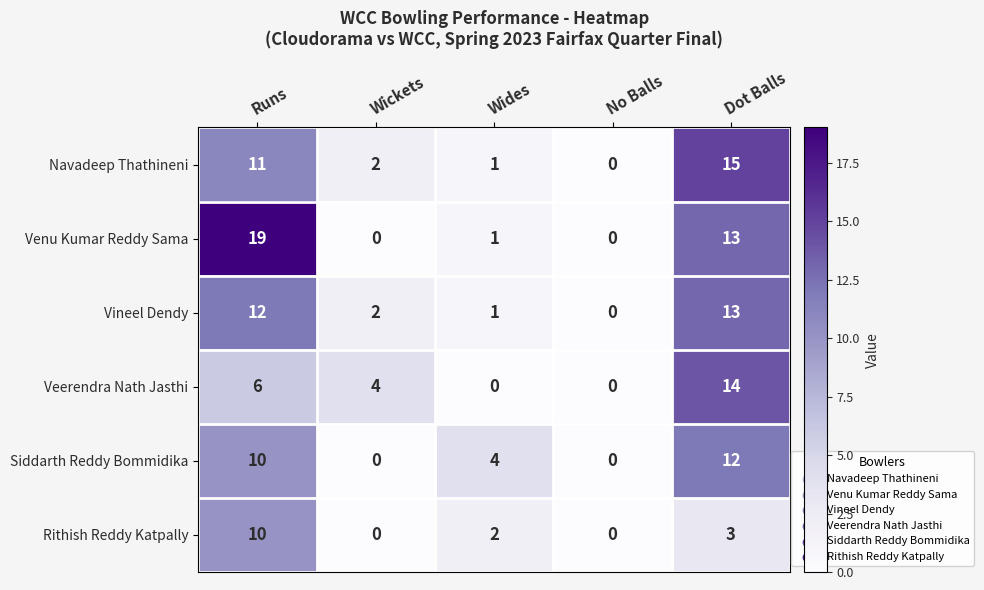

Reading left to right, extract all data points from this chart.

Navadeep Thathineni: 11	2	1	0	15
Venu Kumar Reddy Sama: 19	0	1	0	13
Vineel Dendy: 12	2	1	0	13
Veerendra Nath Jasthi: 6	4	0	0	14
Siddarth Reddy Bommidika: 10	0	4	0	12
Rithish Reddy Katpally: 10	0	2	0	3